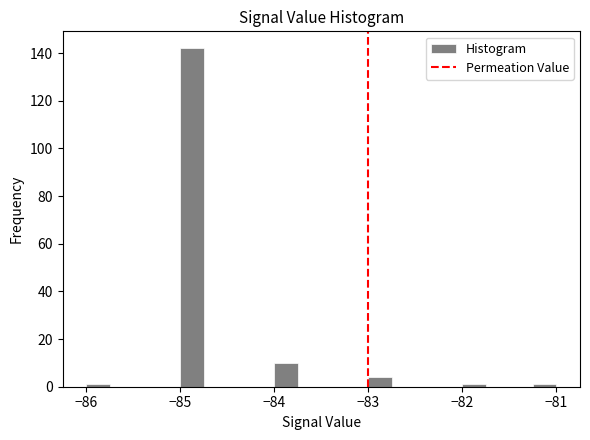

Read against the x-axis, roughly where is the centre of the tallest bar?

-84.9